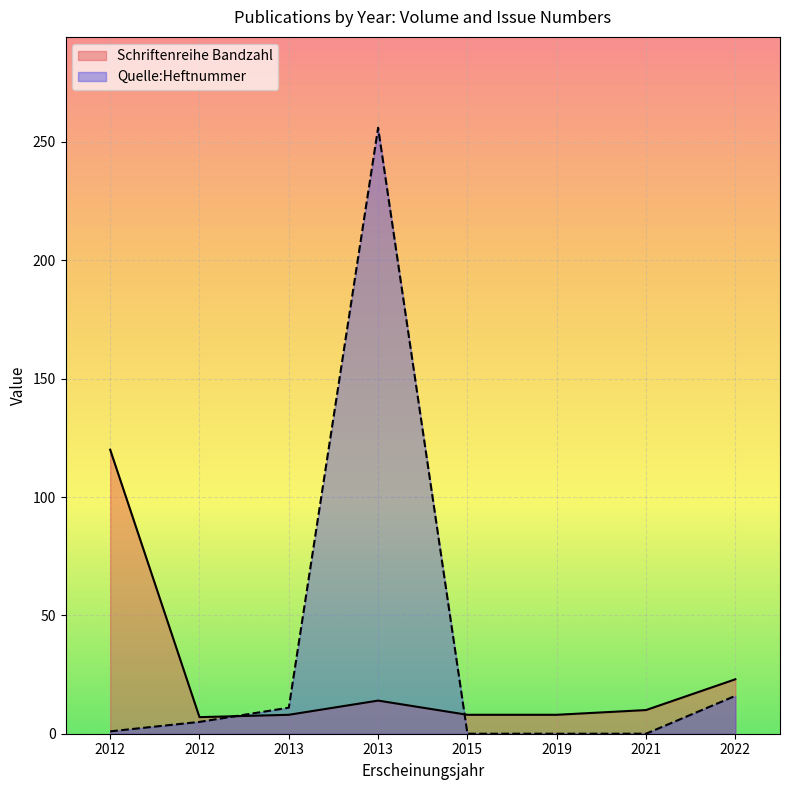

How many values in Quelle:Heftnummer are above zero?

5